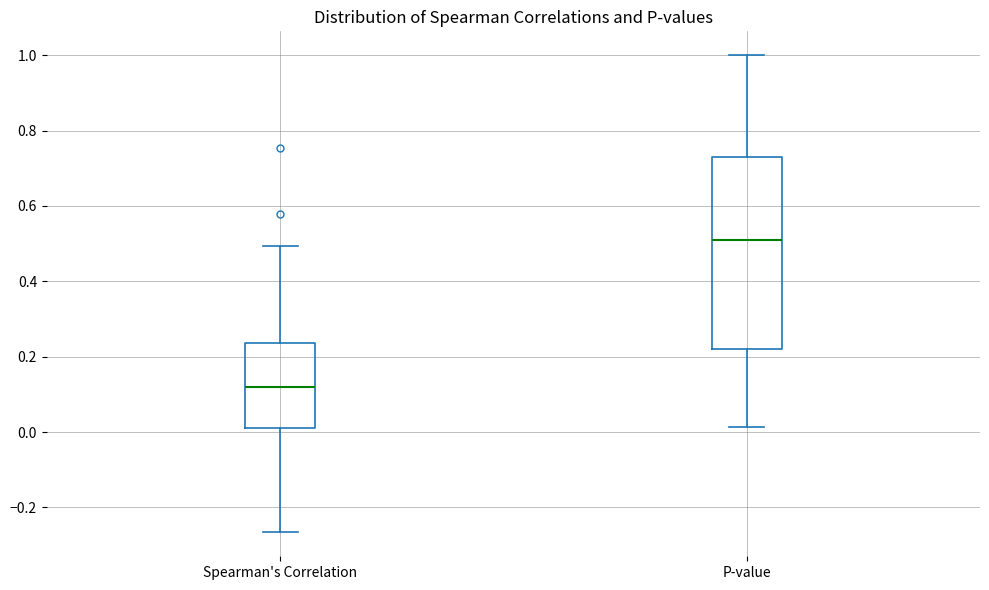

Reading left to right, transcribe this box plot: for each box, give where its median line is, the range the box spans, and where its two whiskers end, as read against the y-axis. The values are not printed on the chart, so give them approximately, as read against the axis.

Spearman's Correlation: median 0.12, box 0.02 to 0.24, whiskers -0.26 to 0.50
P-value: median 0.50, box 0.22 to 0.74, whiskers 0.02 to 1.00